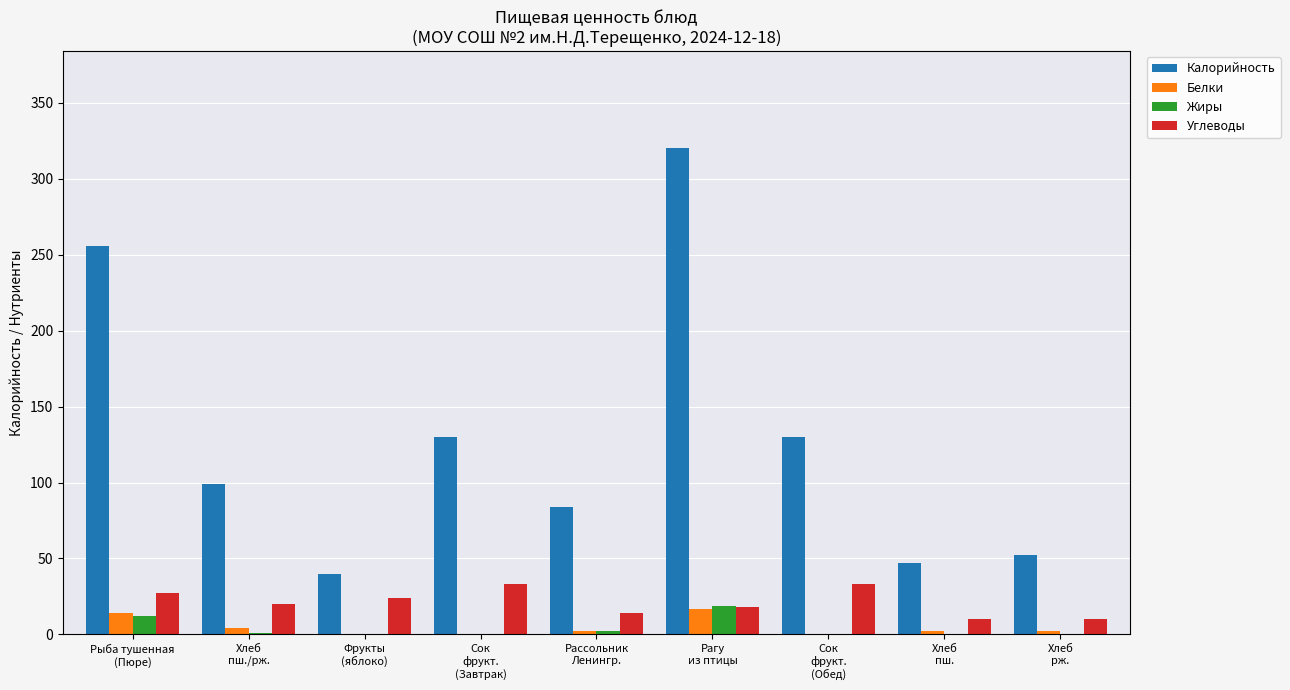

What is the maximum value for Калорийность?

320